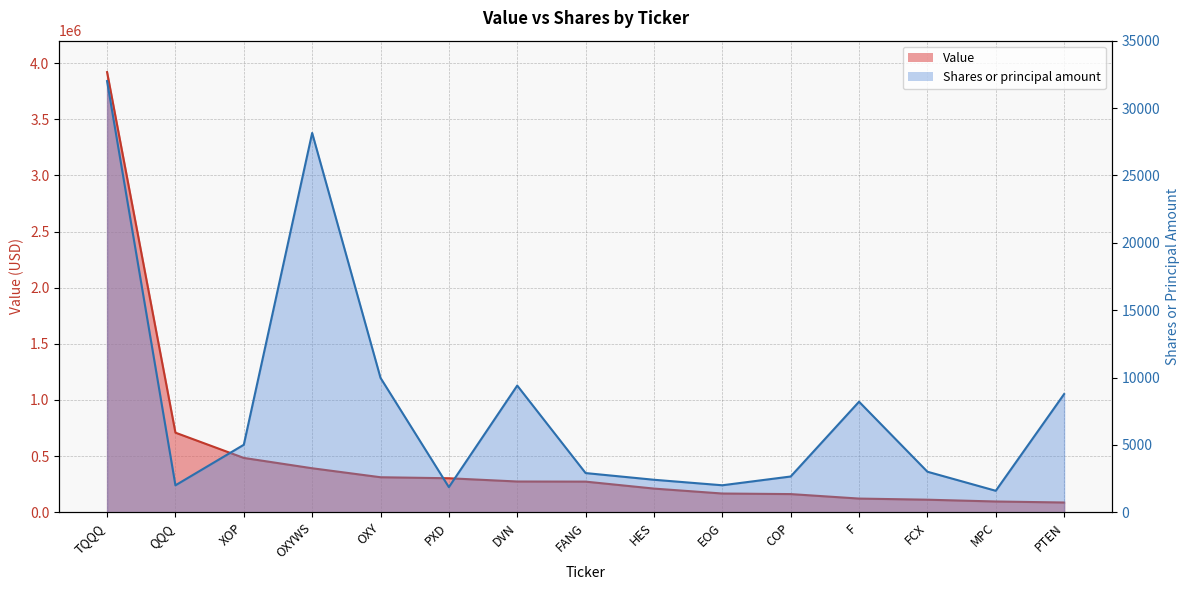

Is it true that Value equals 167000 at EOG?

True